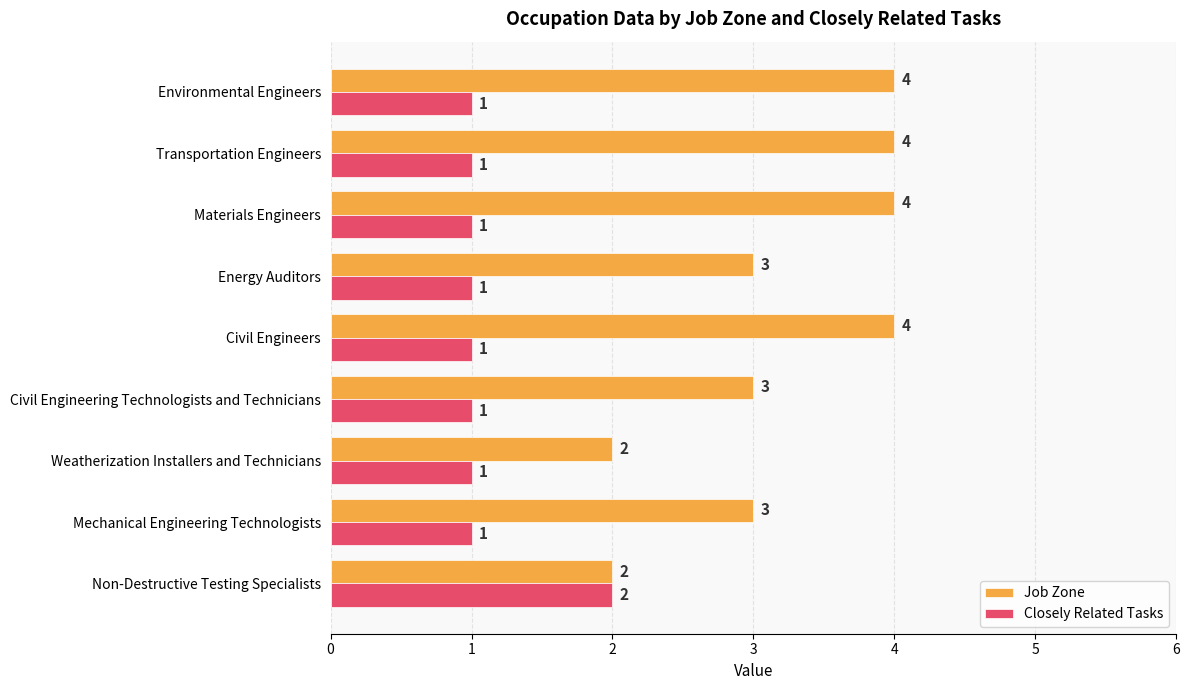

Rank the series at Civil Engineering Technologists and Technicians from highest to lowest value.

Job Zone, Closely Related Tasks